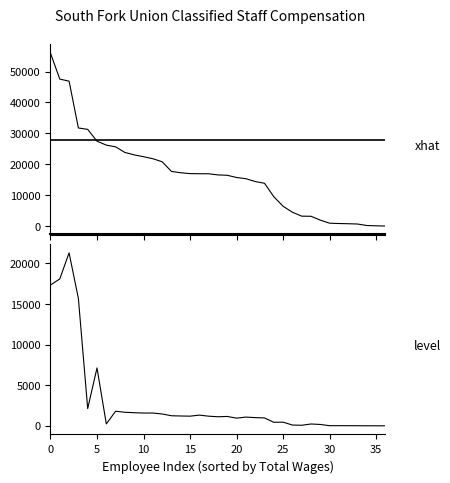

At 10, list the series in order from smallest to largest.

Total Retirement & Health Contribution, Total Wages